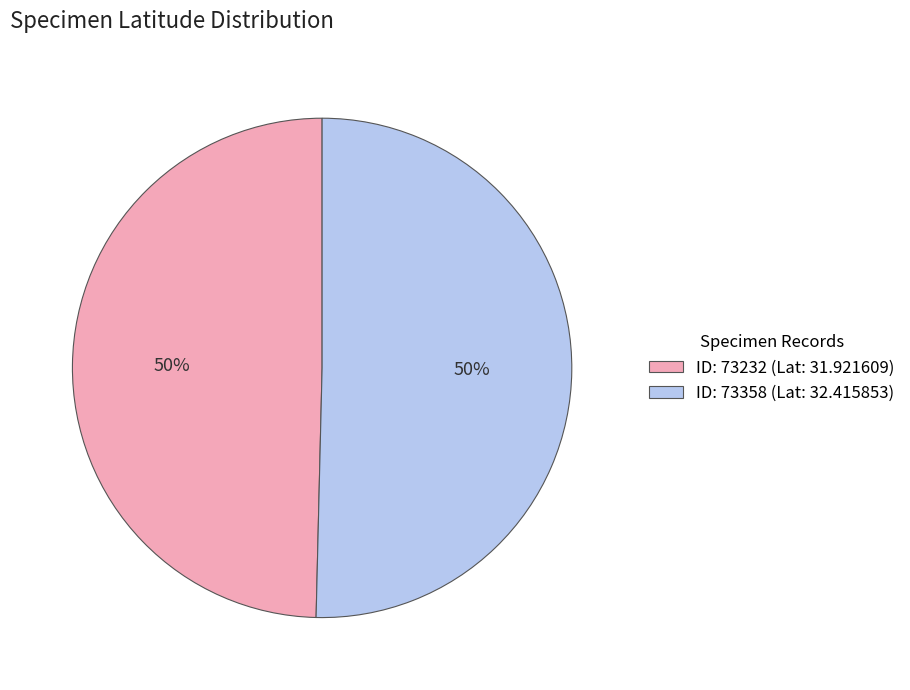

What percentage is the ID: 73232 (Lat: 31.921609) slice, to the nearest percent?

50%